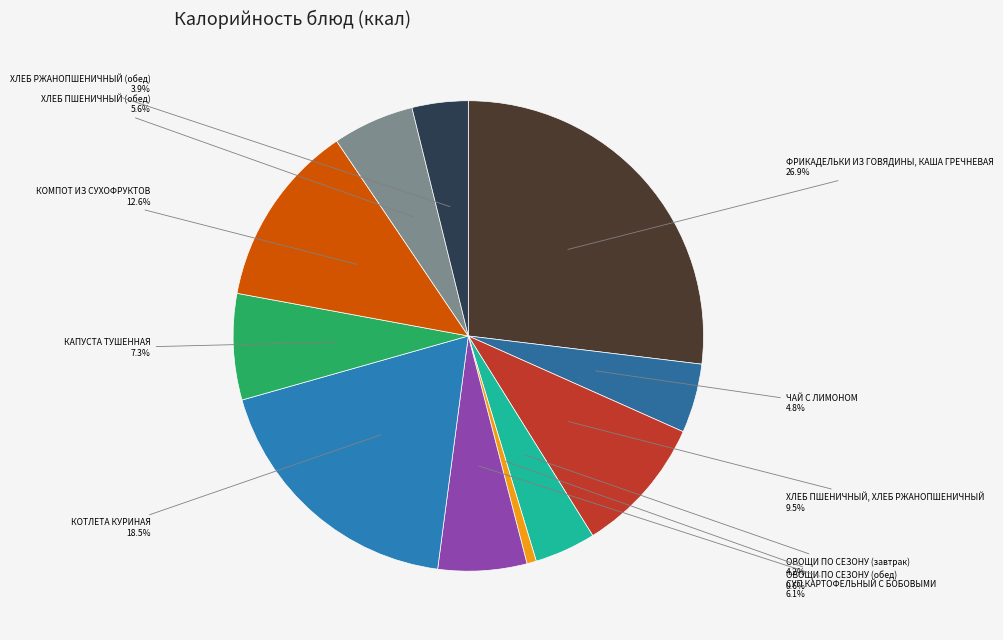

To the nearest percent, what is the difference between the largest and smallest slice percentages?

26%